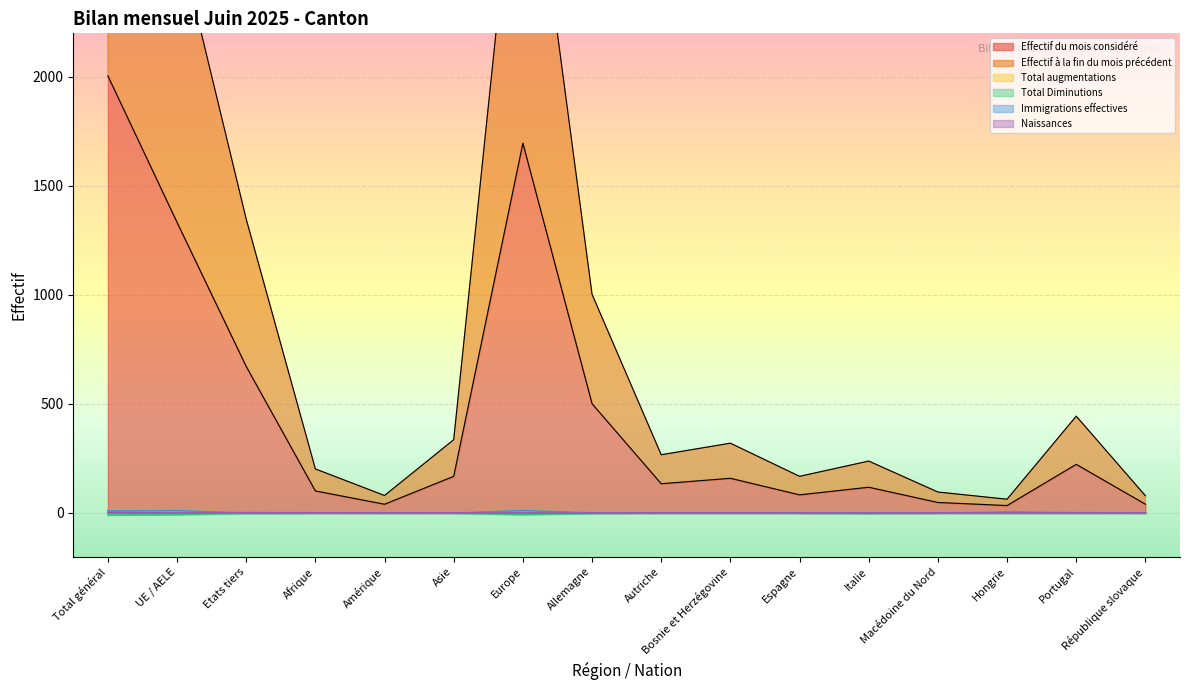

Which series has the widest spread of values?

Effectif à la fin du mois précédent